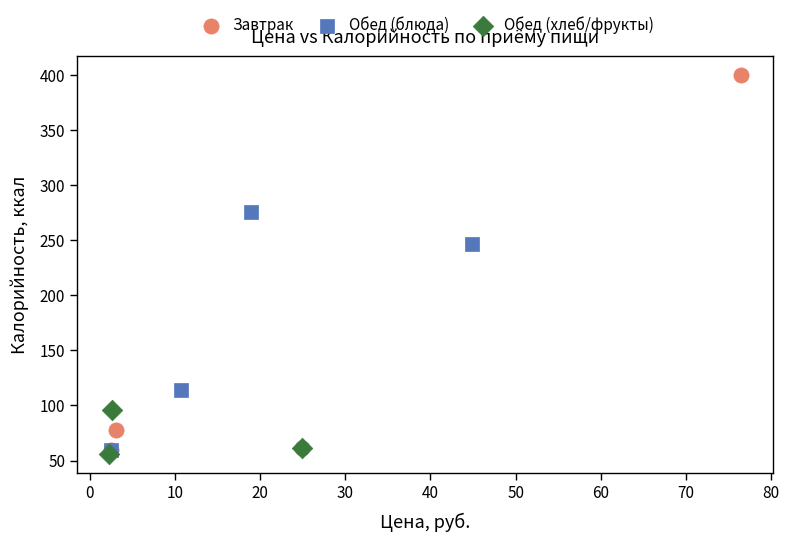

Which series reaches the maximum Y coordinate?

Завтрак